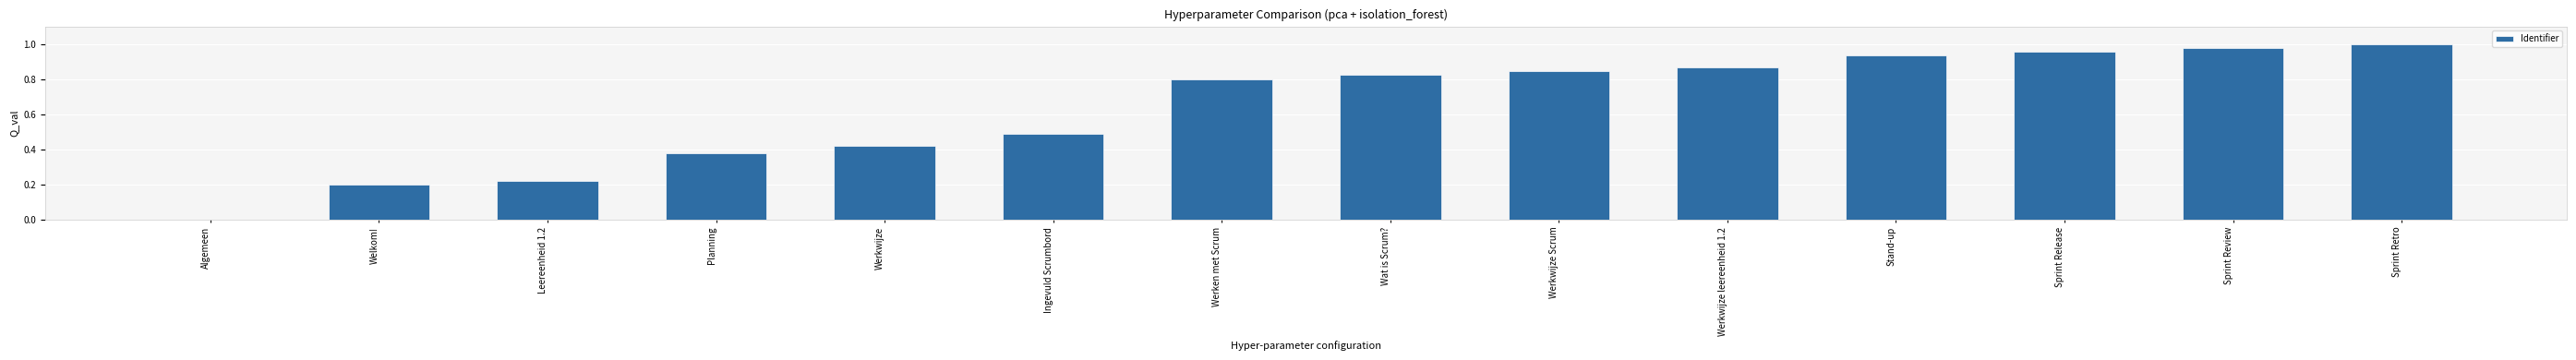

What is the change in value from Werkwijze to Wat is Scrum??

+0.4